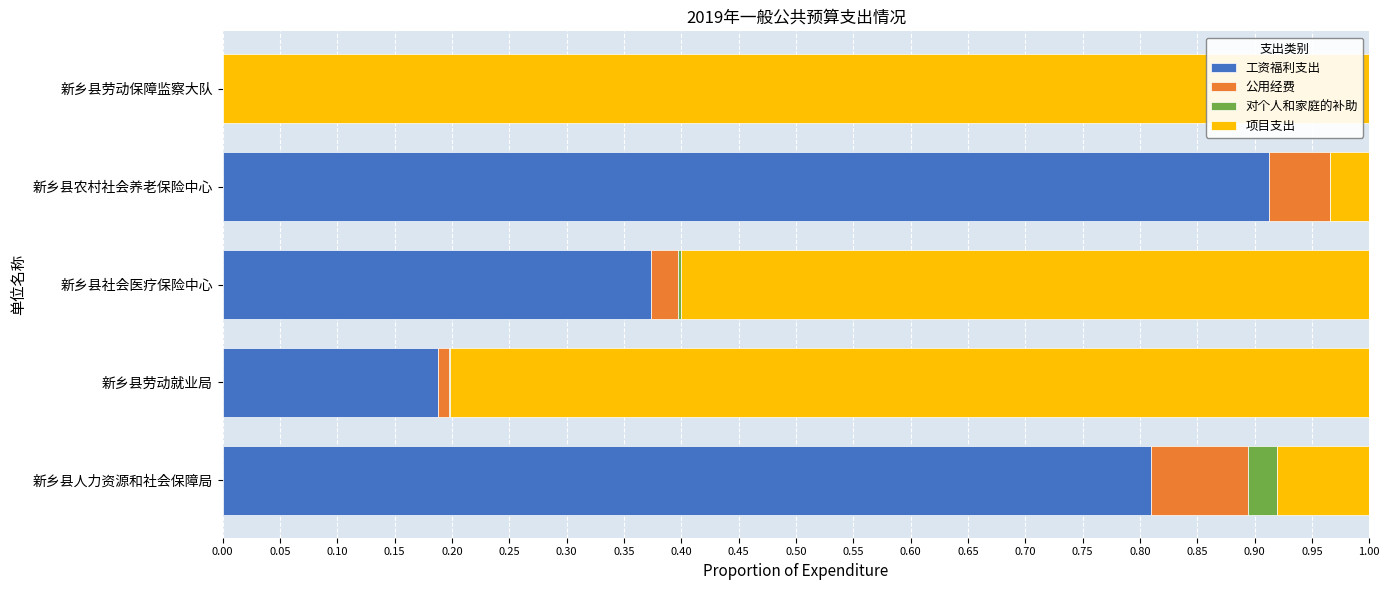

The 工资福利支出 series shows 0.0 at 新乡县劳动保障监察大队. True or false?

True